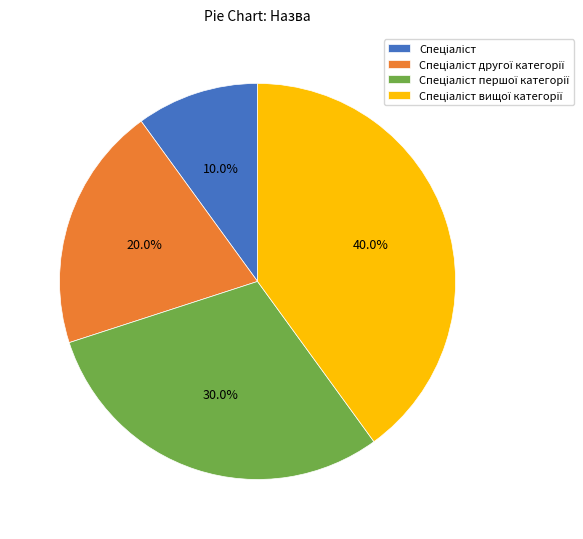

Does any single category account for the majority?

No